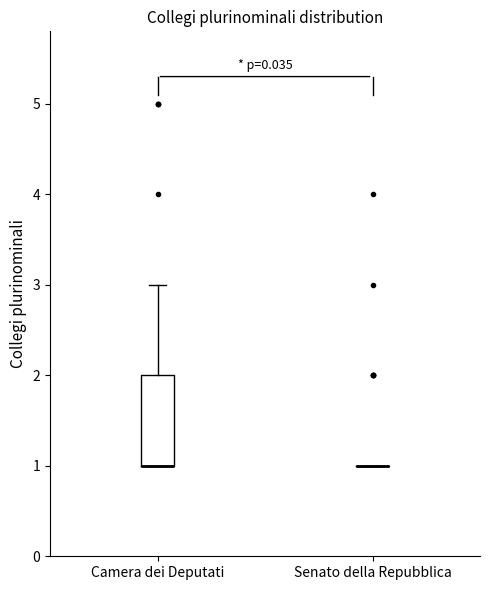

Reading left to right, transcribe this box plot: for each box, give where its median line is, the range the box spans, and where its two whiskers end, as read against the y-axis. The values are not printed on the chart, so give them approximately, as read against the axis.

Camera dei Deputati: median 1 (drawn on the box's lower edge), box 1 to 2, whiskers 1 to 3
Senato della Repubblica: box collapsed to a line at 1, whiskers 1 to 1